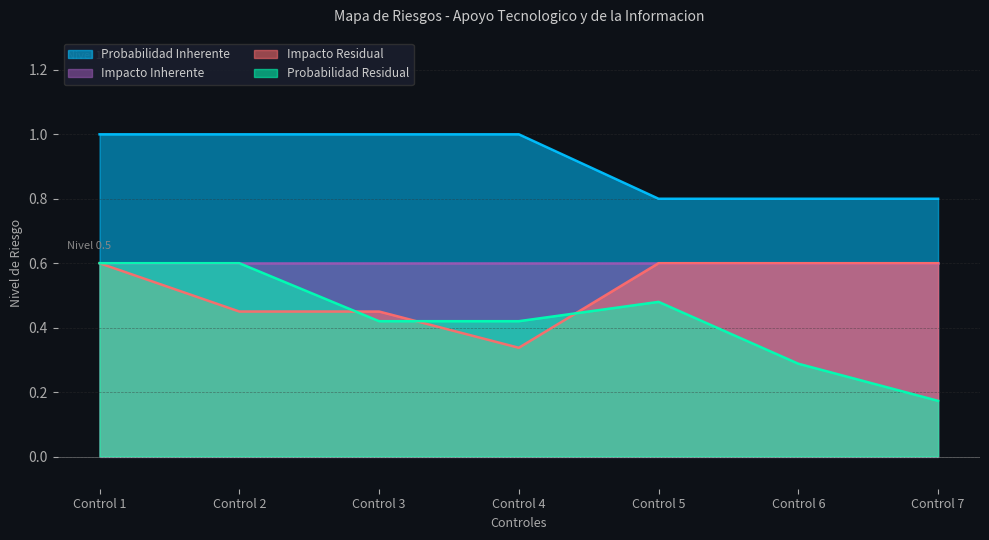

True or false: Probabilidad Residual and Probabilidad Inherente intersect in this chart.

False